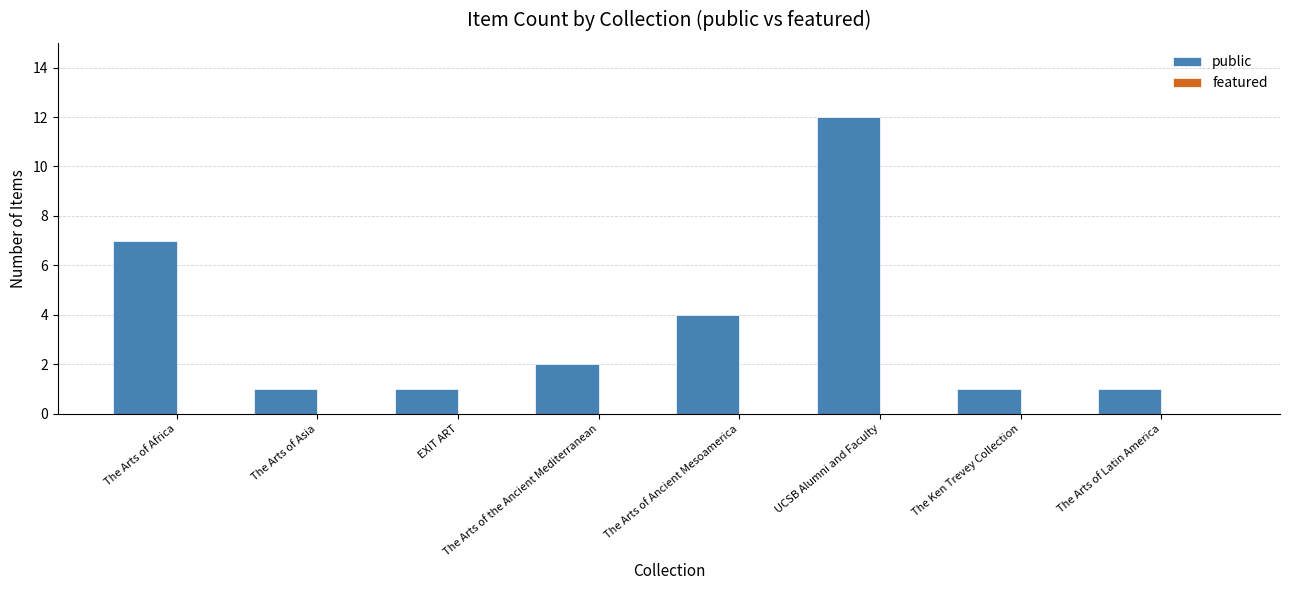

At which category does the chart reach its peak across all series?

UCSB Alumni and Faculty